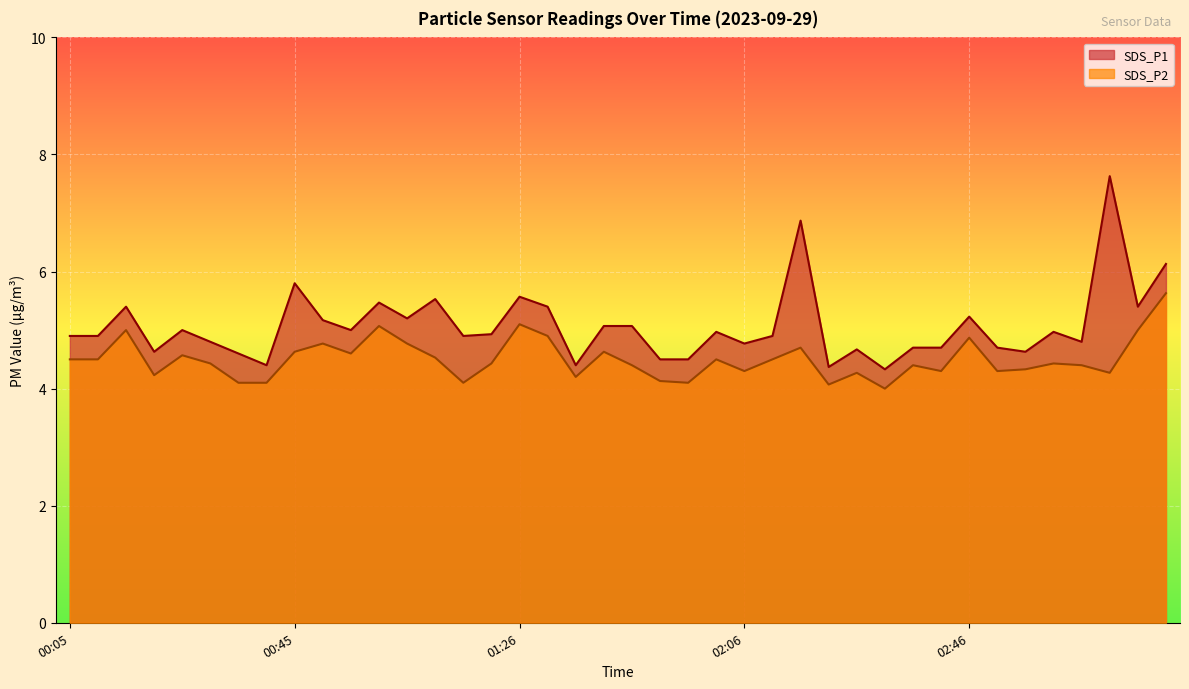

Does the chart display data point markers on the line(s)?

No